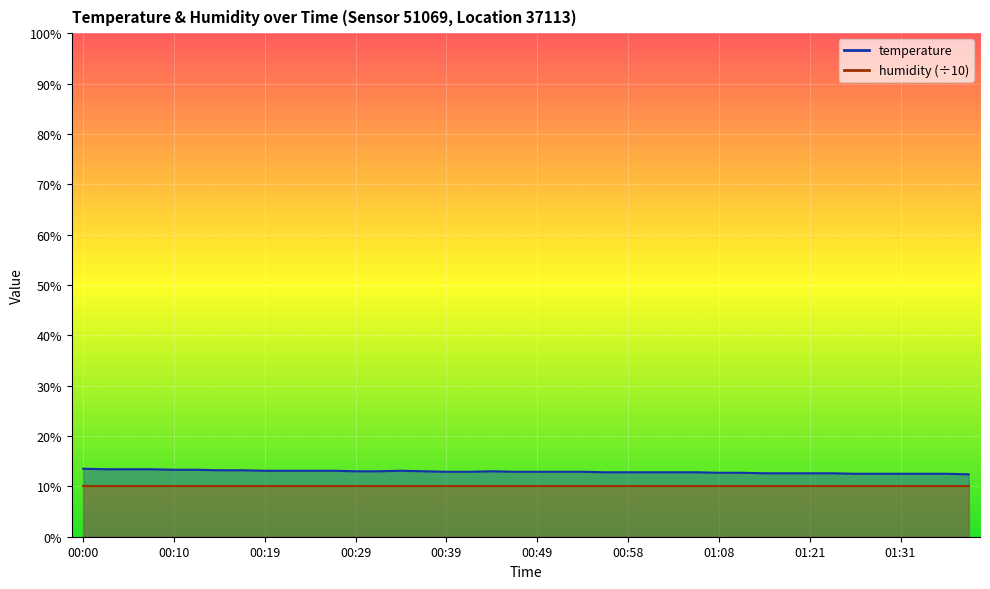

Count the number of categories in the chart.

40